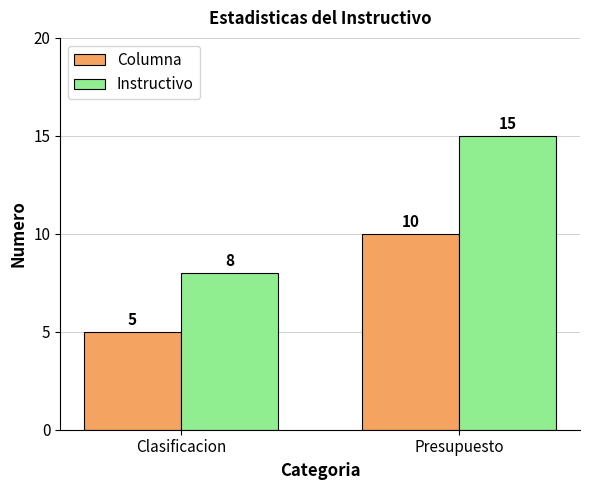

What is the label of the 2nd bar from the left?

Presupuesto